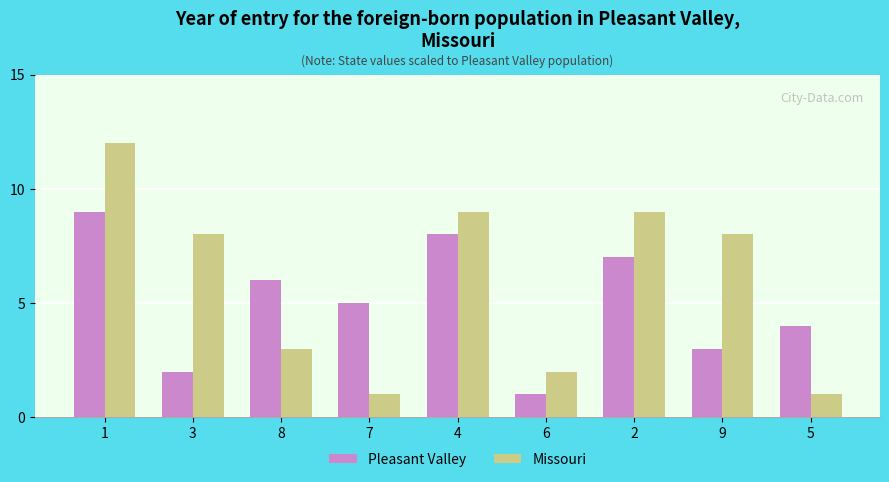

The value of Missouri at 6 is 2. True or false?

True